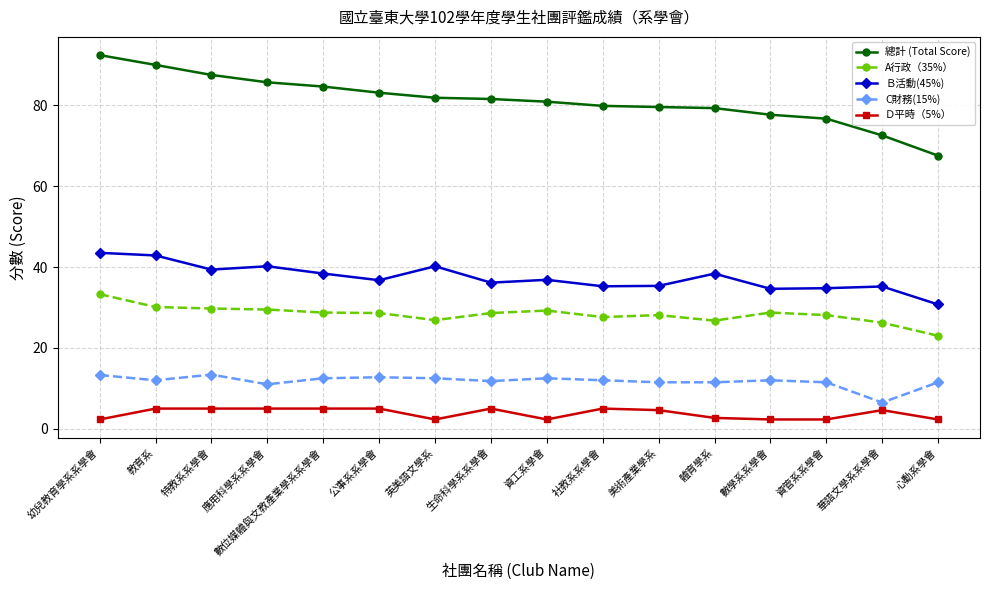

How many series are shown in this chart?

5